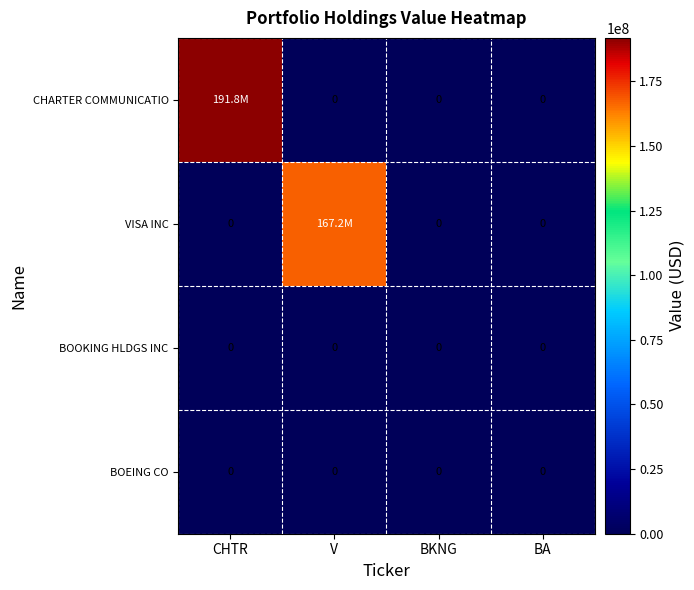

Where is BOEING CO nearest to the value 0?

CHTR